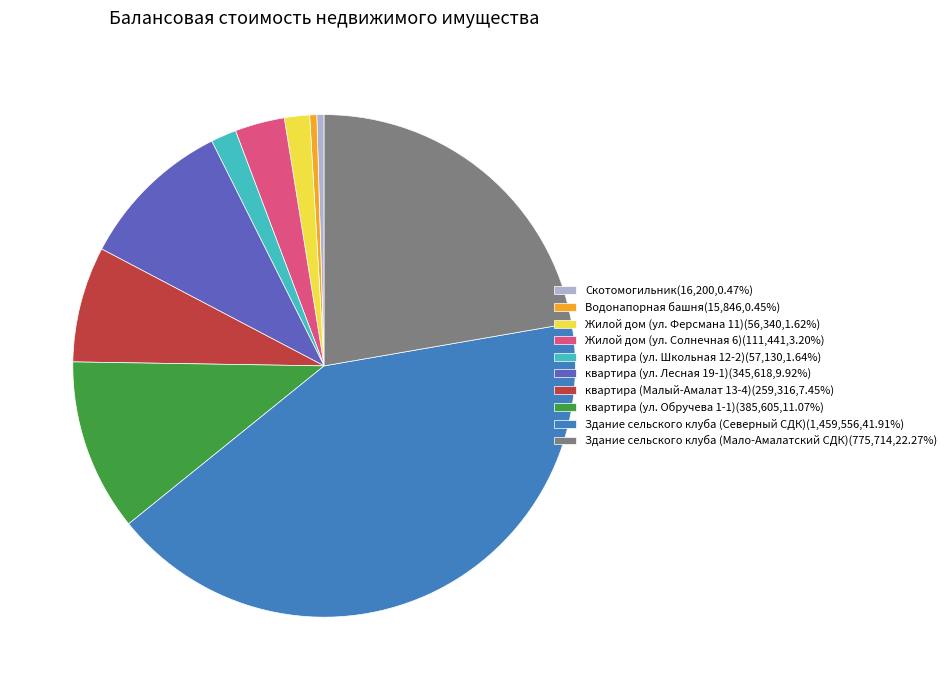

Approximately how many times larger is the value at квартира (ул. Обручева 1-1) compared to Скотомогильник?

23.8